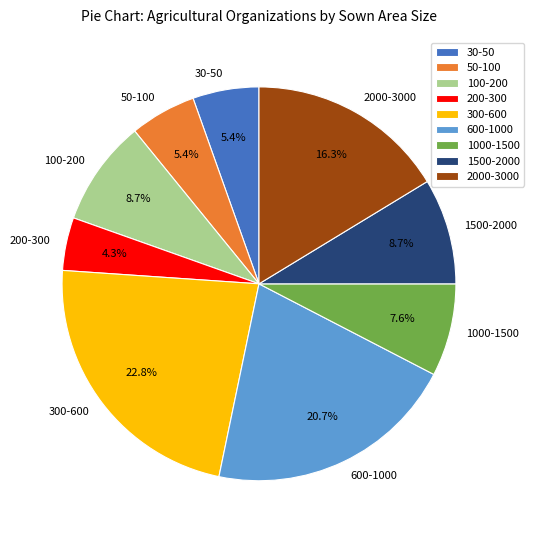

Which slice is the smallest?

200-300